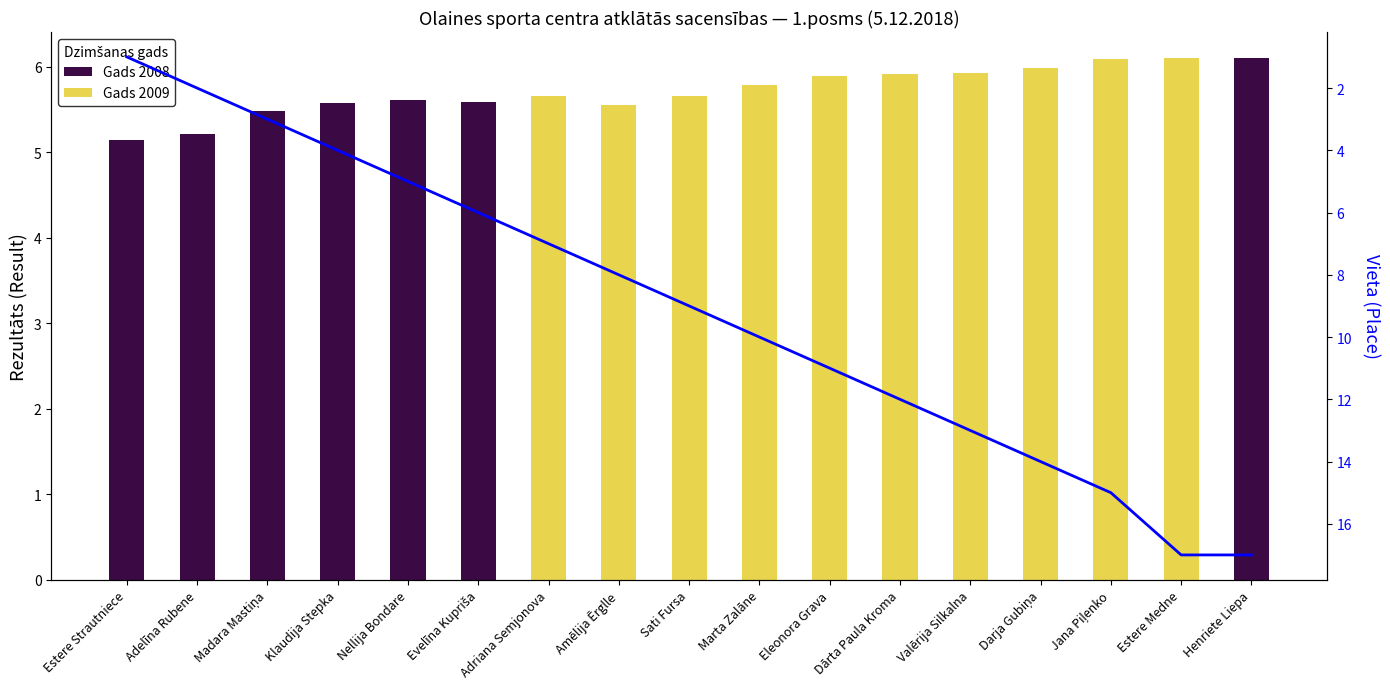

Where does the data first go above 9?

Marta Zalāne